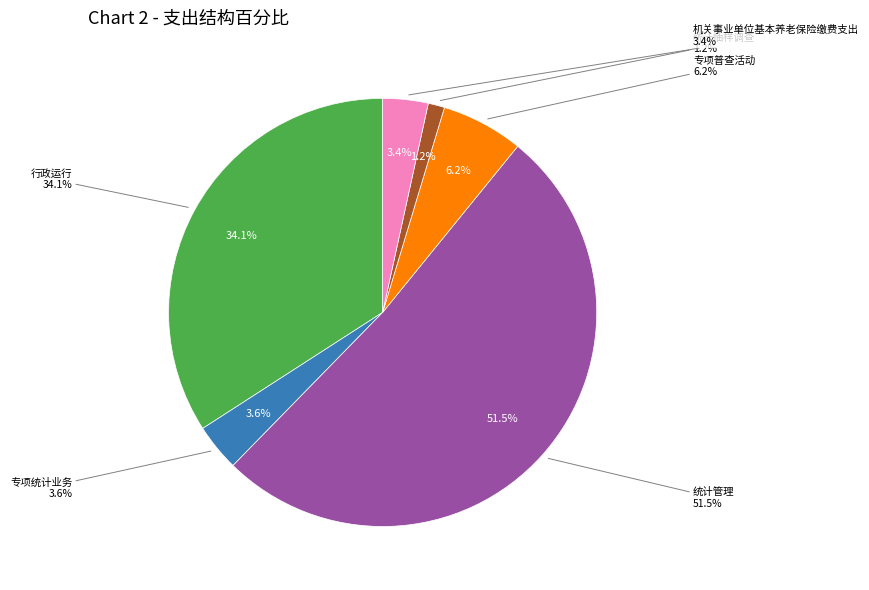

What is the ratio of the value at 行政运行 to the value at 专项统计业务?

9.6